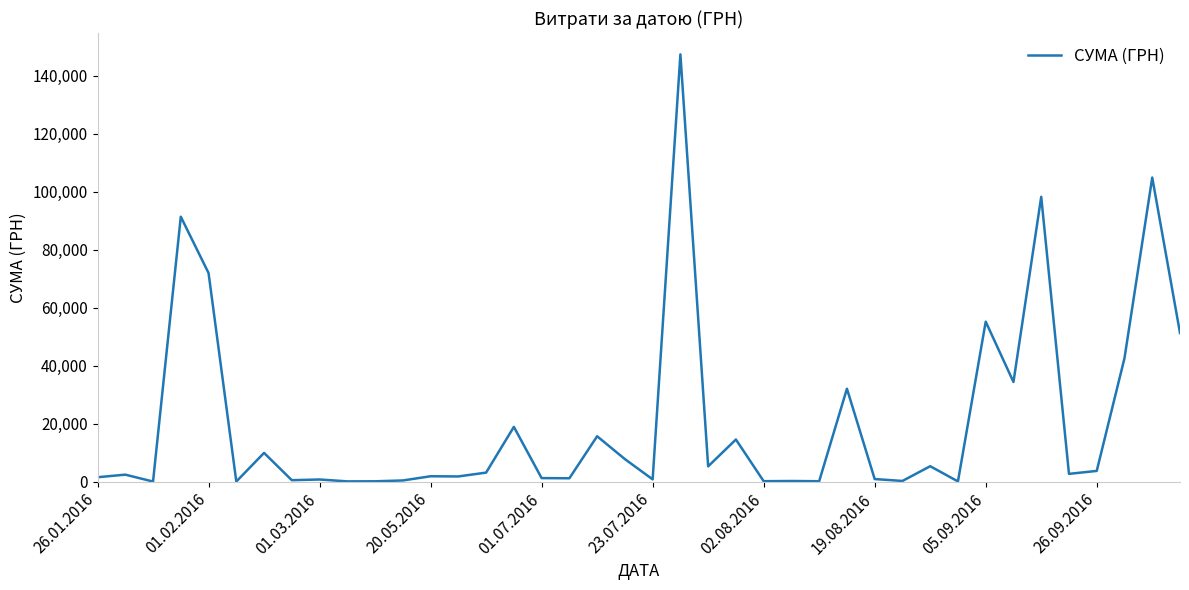

What is the difference between the maximum and minimum values?

147373.9